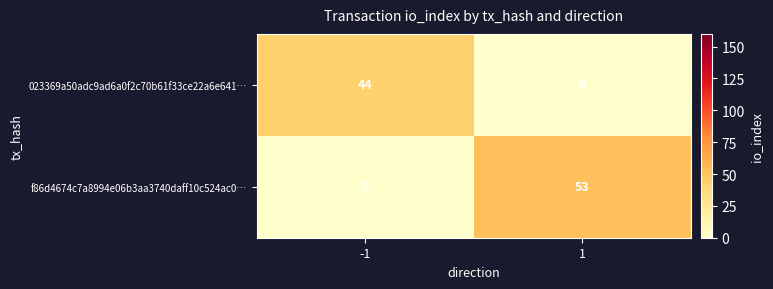

Reading left to right, what are all the values shown in this chart?

023369a50adc9ad6a0f2c70b61f33ce22a6e641…: -1=44	1=0
f86d4674c7a8994e06b3aa3740daff10c524ac0…: -1=0	1=53